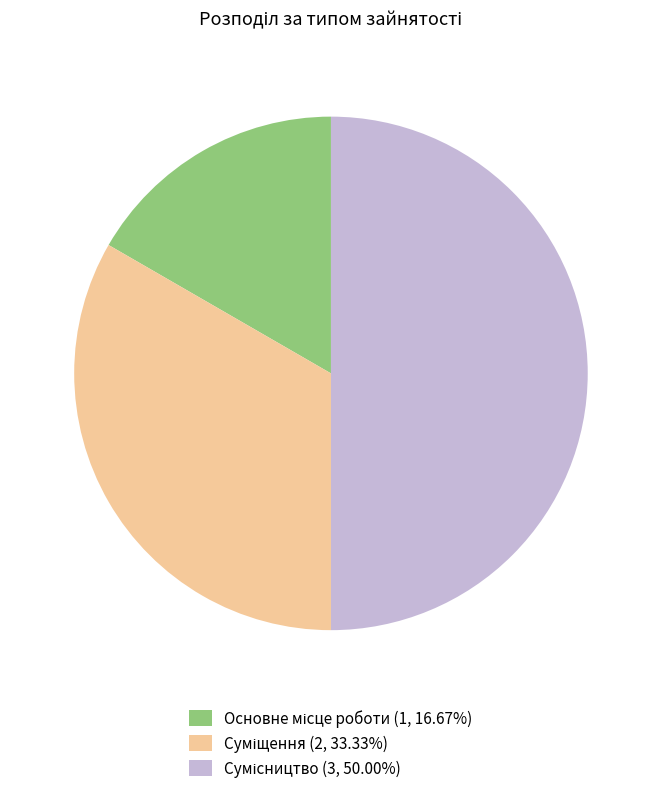

To the nearest percent, what is the difference between the largest and smallest slice percentages?

33%